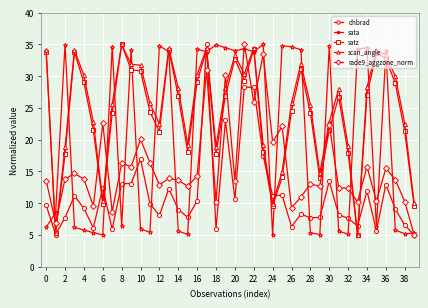

What is the value of the rade9_aggzone_norm point at the 40th from the left?

5.0